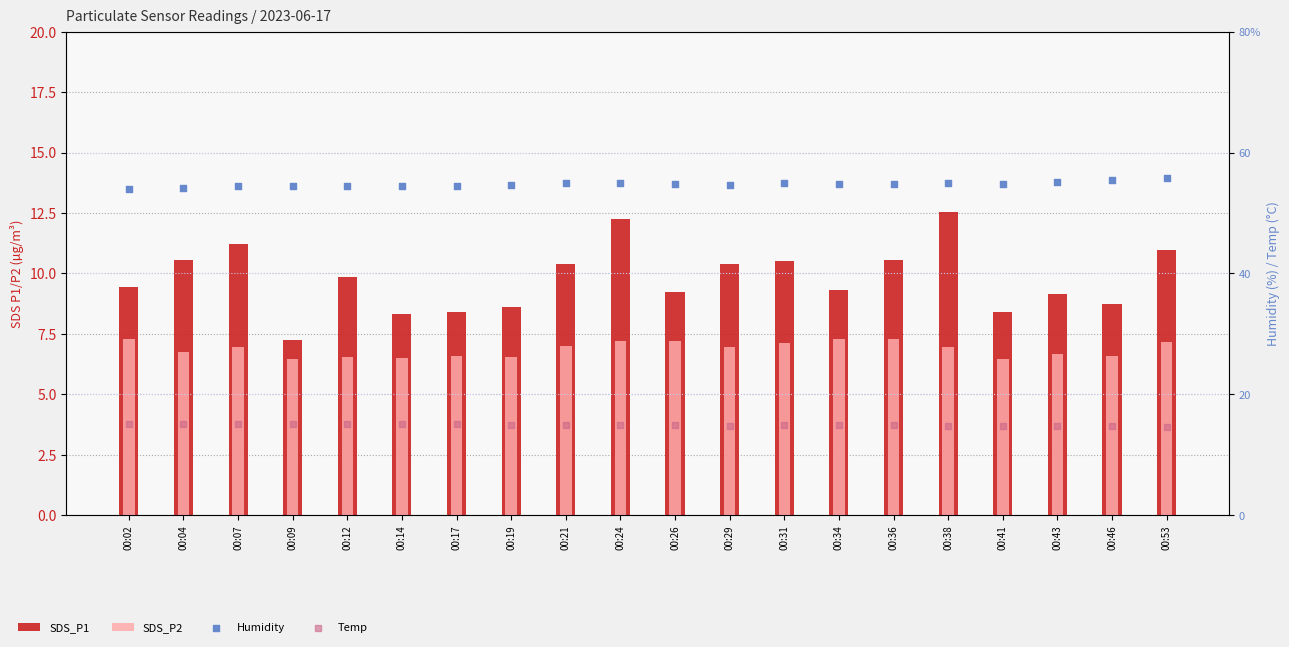

Which series has the largest total across all categories?

Humidity